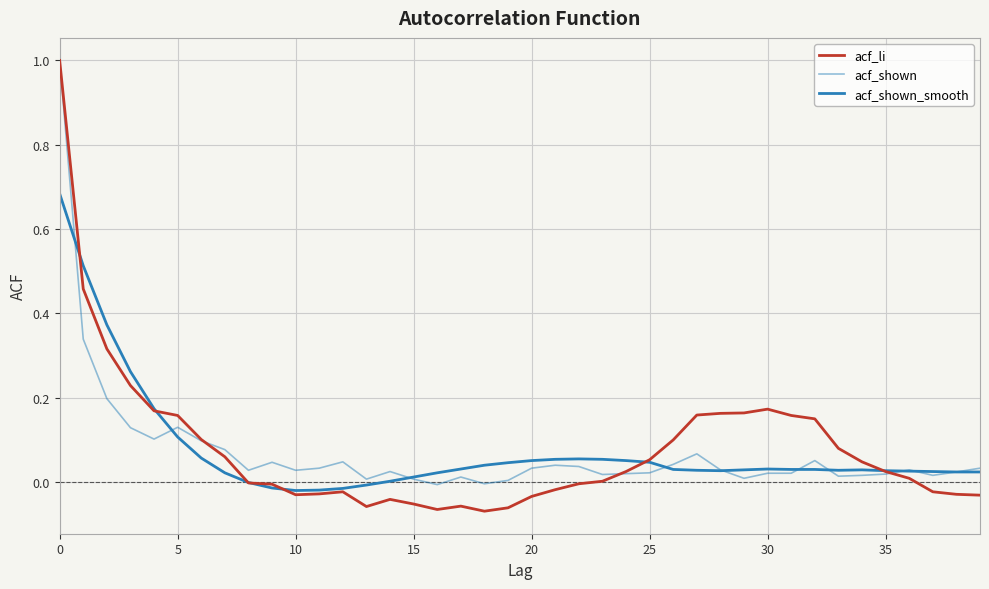

How many distinct data groups are displayed?

3